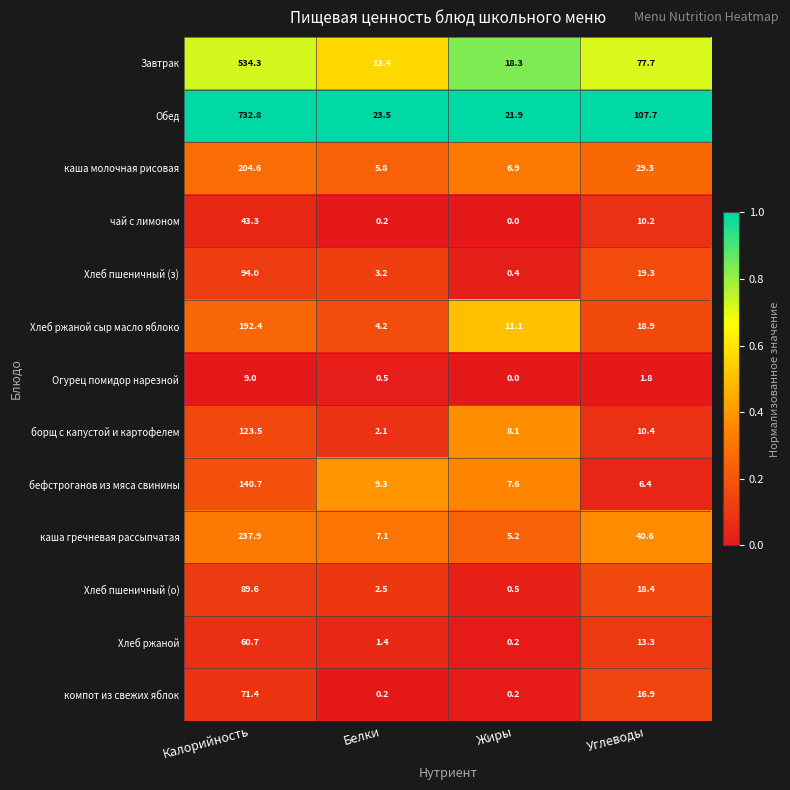

Where is чай с лимоном nearest to the value 21?

Углеводы